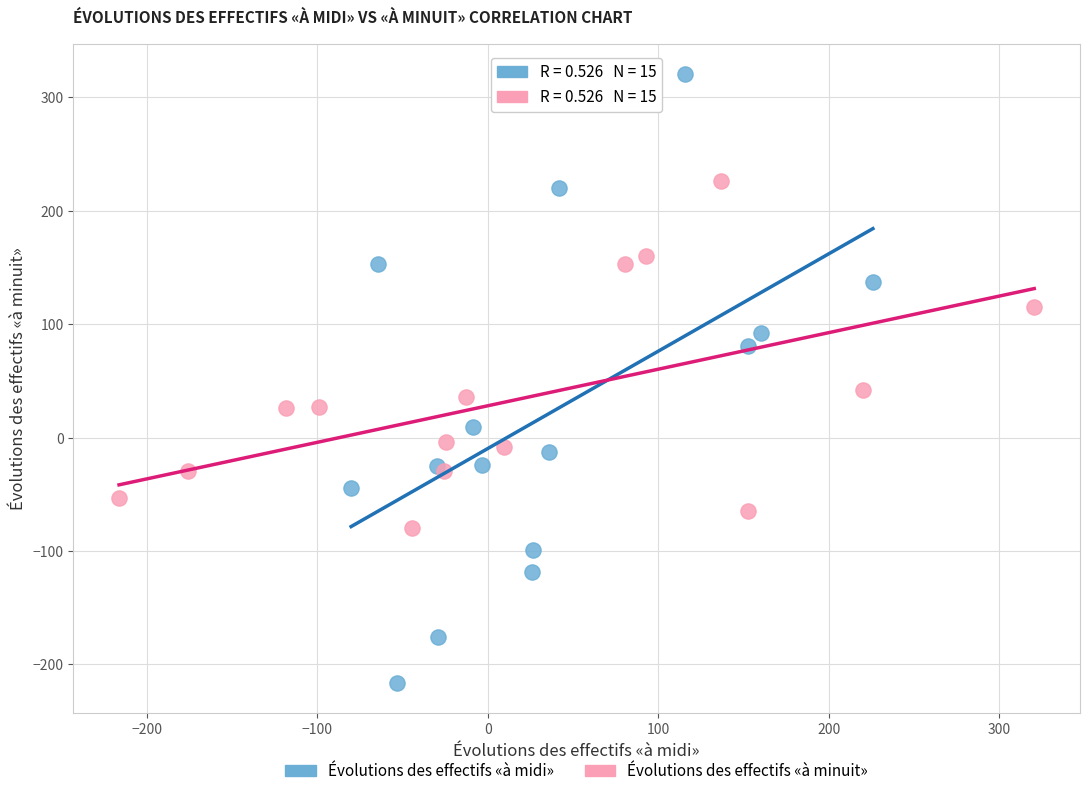

Which series reaches the maximum Y coordinate?

Évolutions des effectifs «à midi»